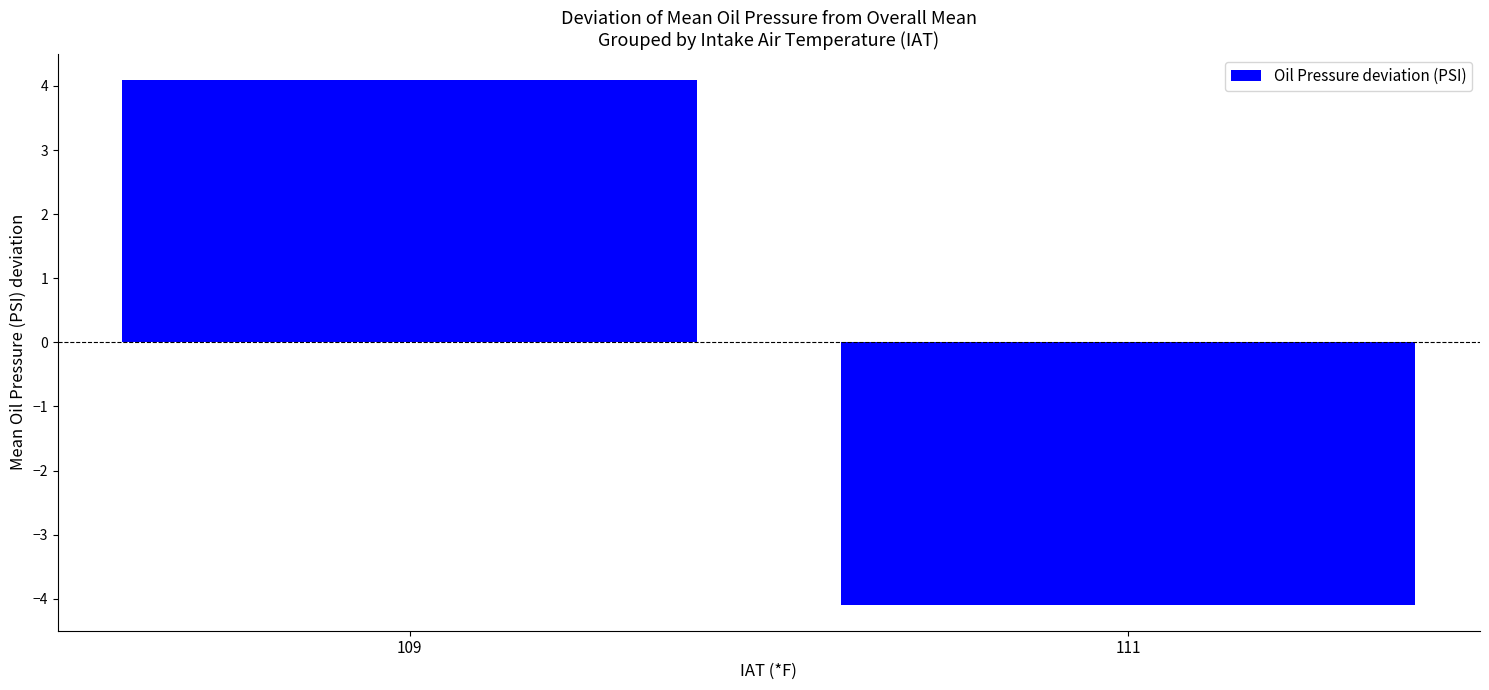

What is the value of the 1st bar from the left?

4.1